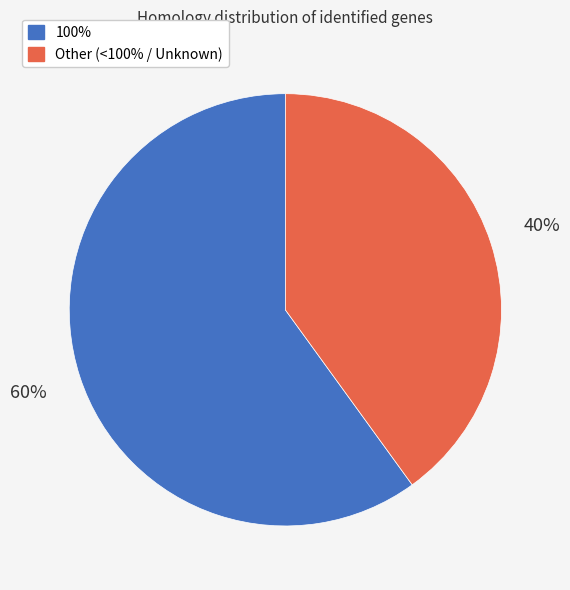

Which category accounts for the majority?

100%